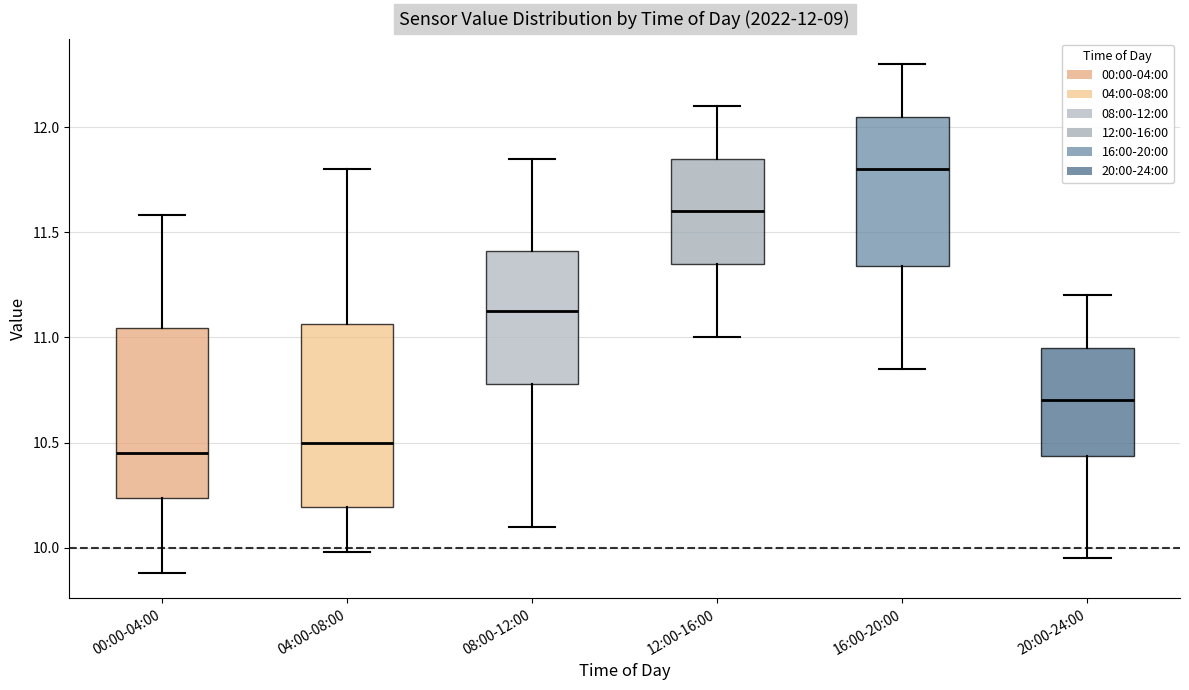

Which box has the highest median line?

16:00-20:00